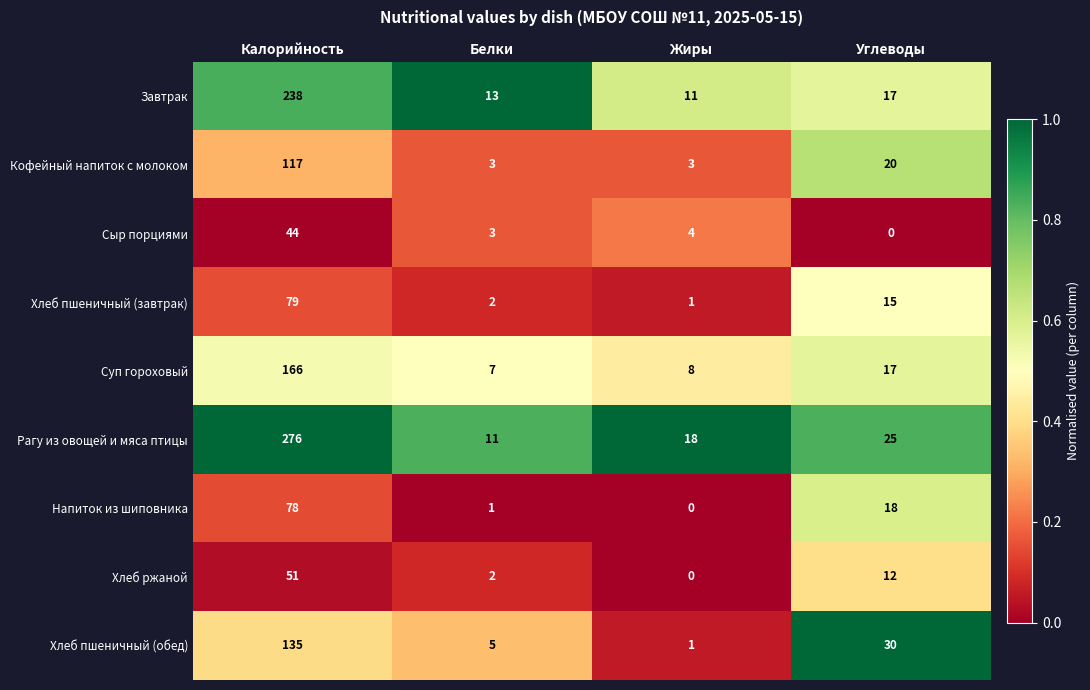

Between Белки and Жиры, which series saw the biggest shift?

Рагу из овощей и мяса птицы